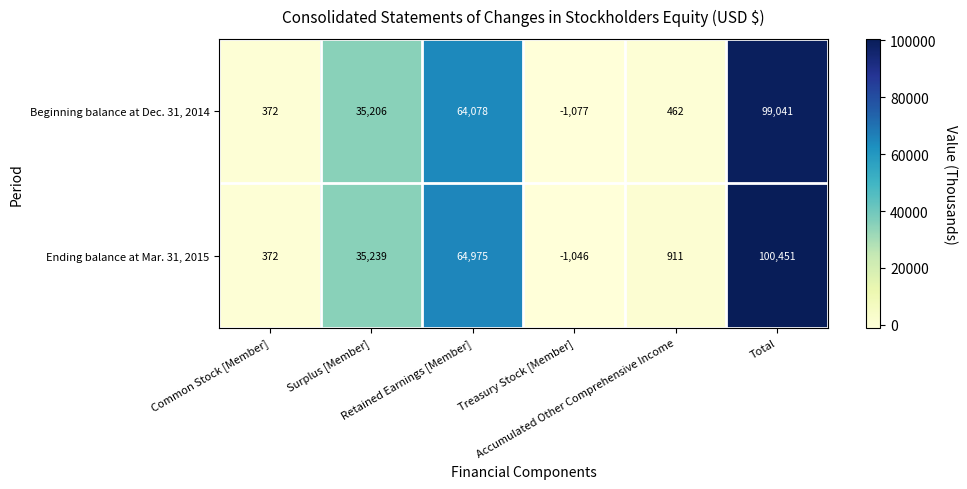

List the series in order of their overall mean, lowest first.

Beginning balance at Dec. 31, 2014, Ending balance at Mar. 31, 2015